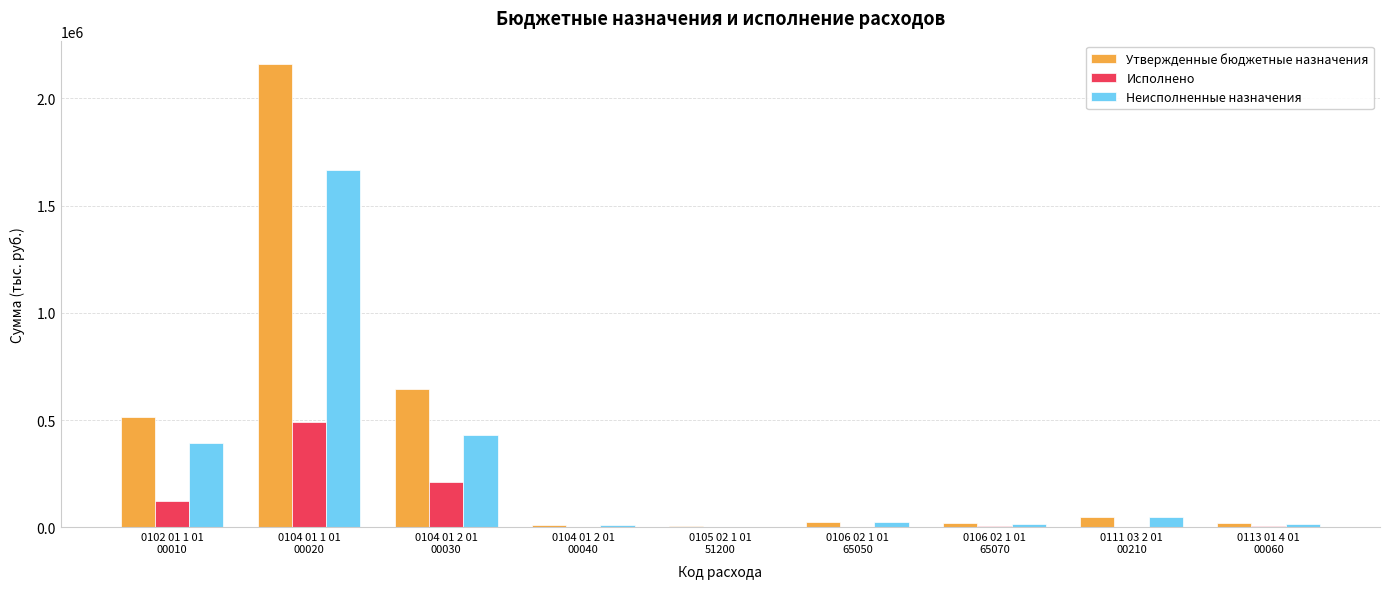

What is the sum of all Неисполненные назначения values?

2611437.8